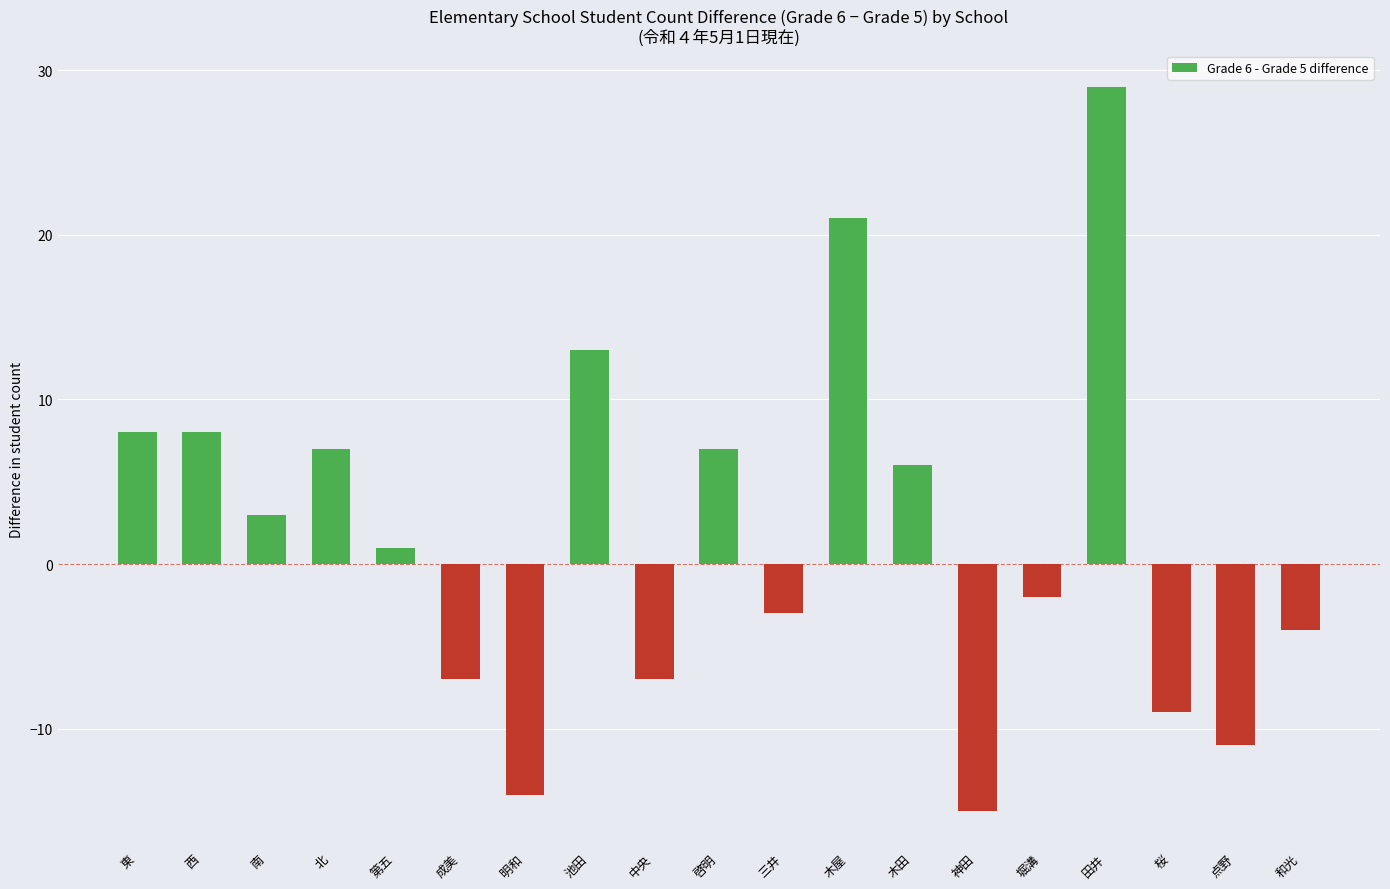

Is it true that the value at 点野 is -11?

True